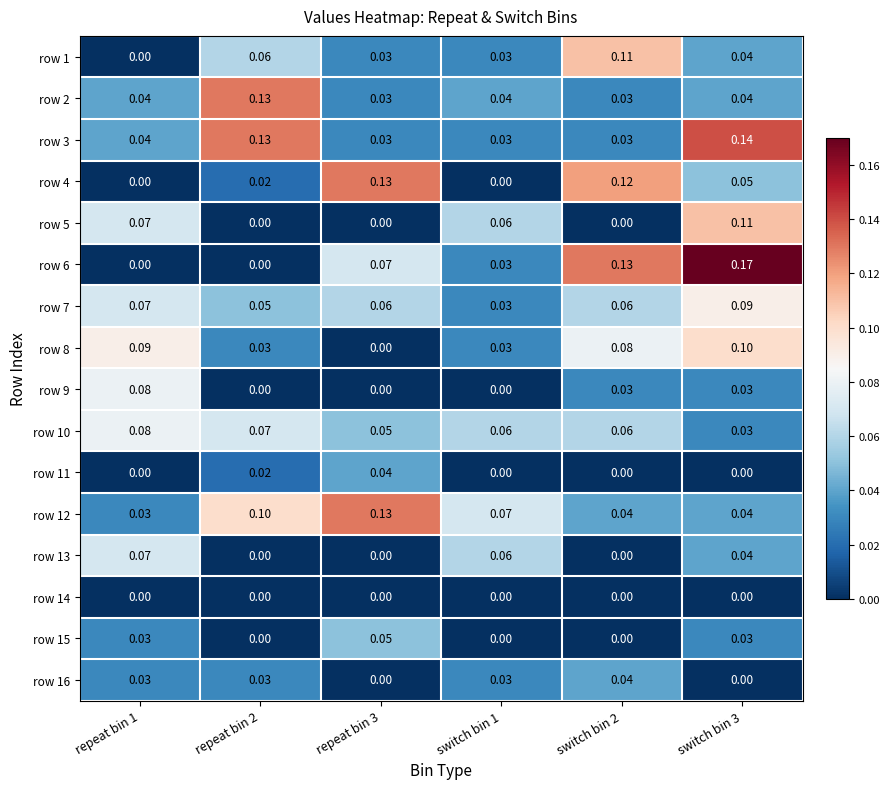

Is the value of row 13 at repeat bin 2 greater than the value of row 12 at switch bin 2?

No